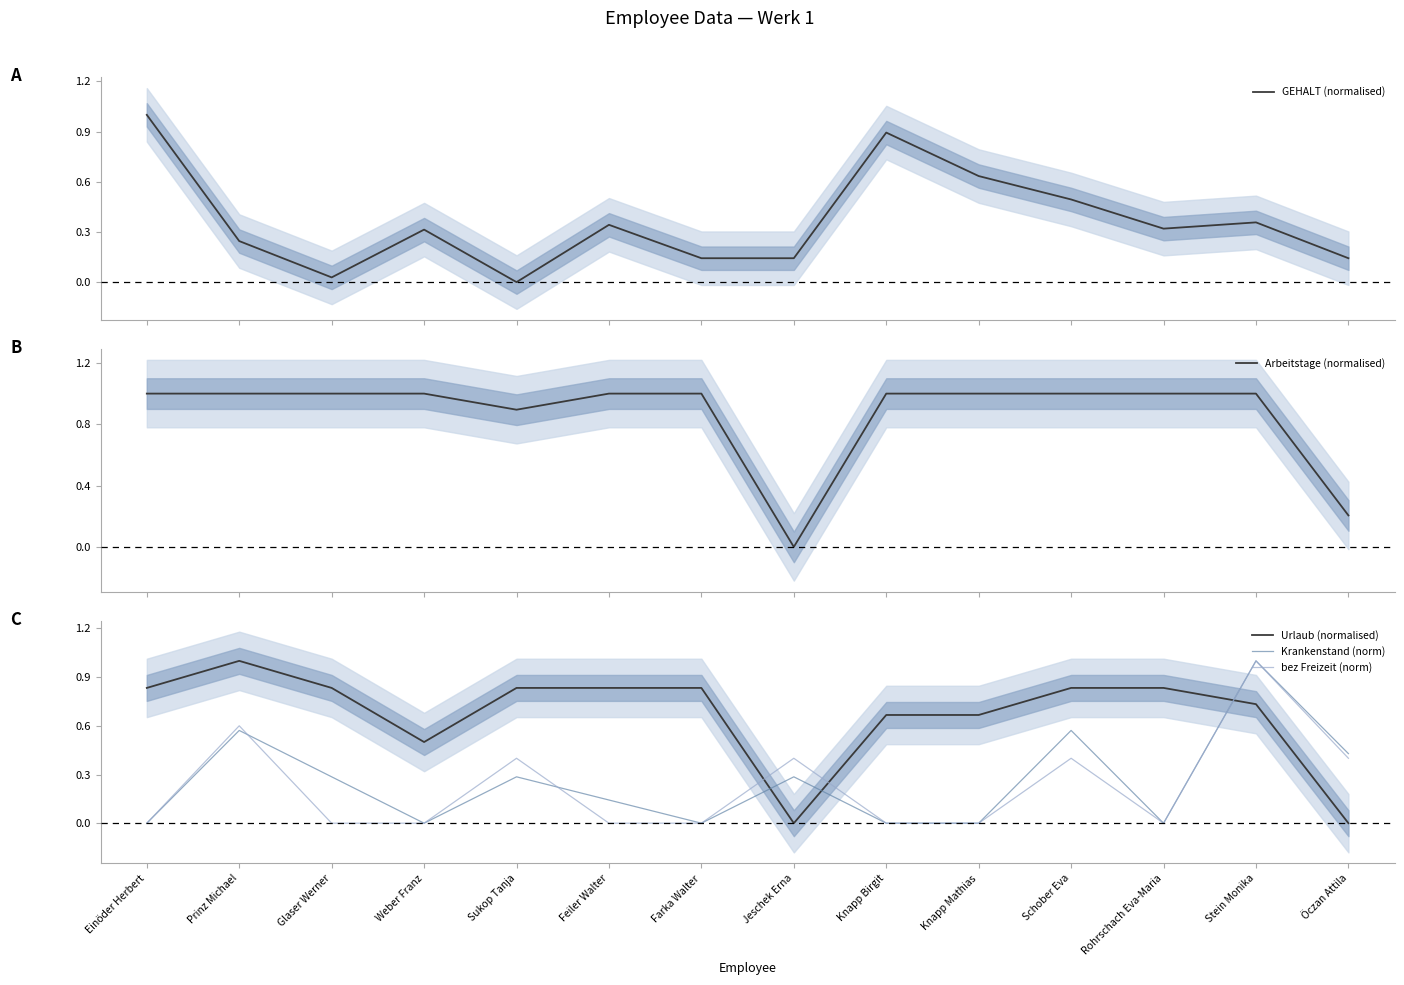

The value of Urlaub (normalised) at Weber Franz is 0.5. True or false?

True